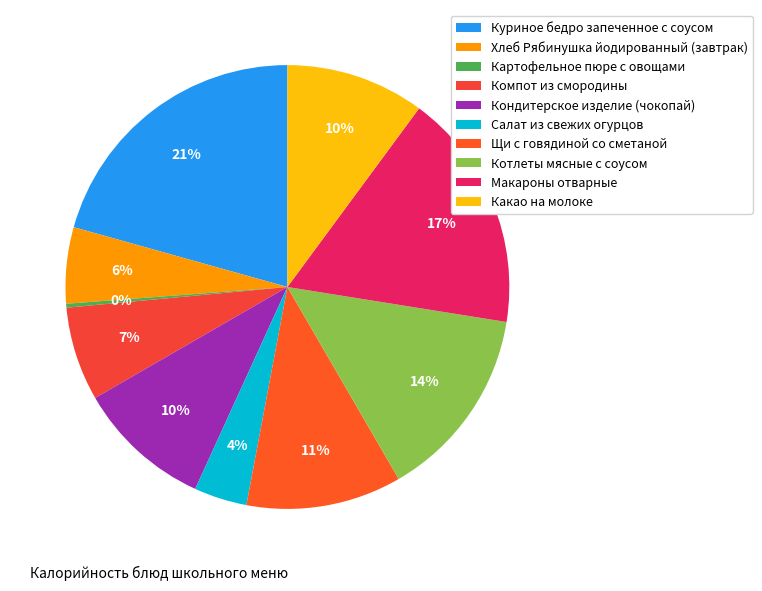

Rank the categories by value from lowest to highest.

Картофельное пюре с овощами, Салат из свежих огурцов, Хлеб Рябинушка йодированный (завтрак), Компот из смородины, Кондитерское изделие (чокопай), Какао на молоке, Щи с говядиной со сметаной, Котлеты мясные с соусом, Макароны отварные, Куриное бедро запеченное с соусом